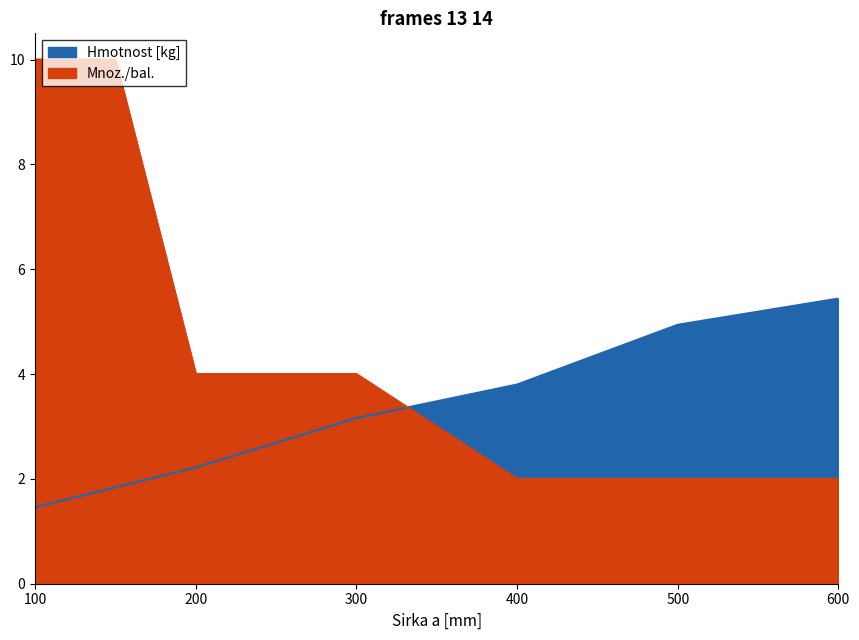

How many lines are shown in the chart?

2